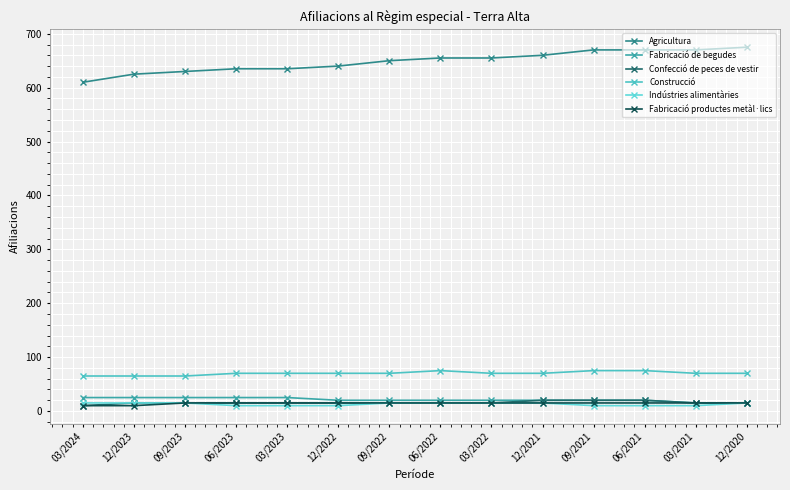

The Agricultura series shows 1162 at 06/2022. True or false?

False